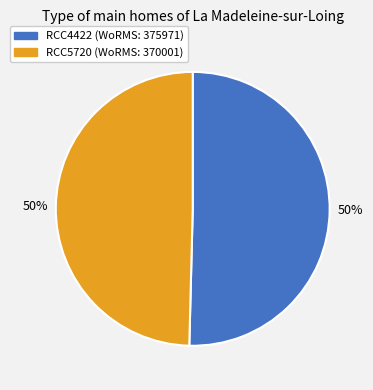

Combined, do RCC4422 and RCC5720 account for over 50%?

Yes